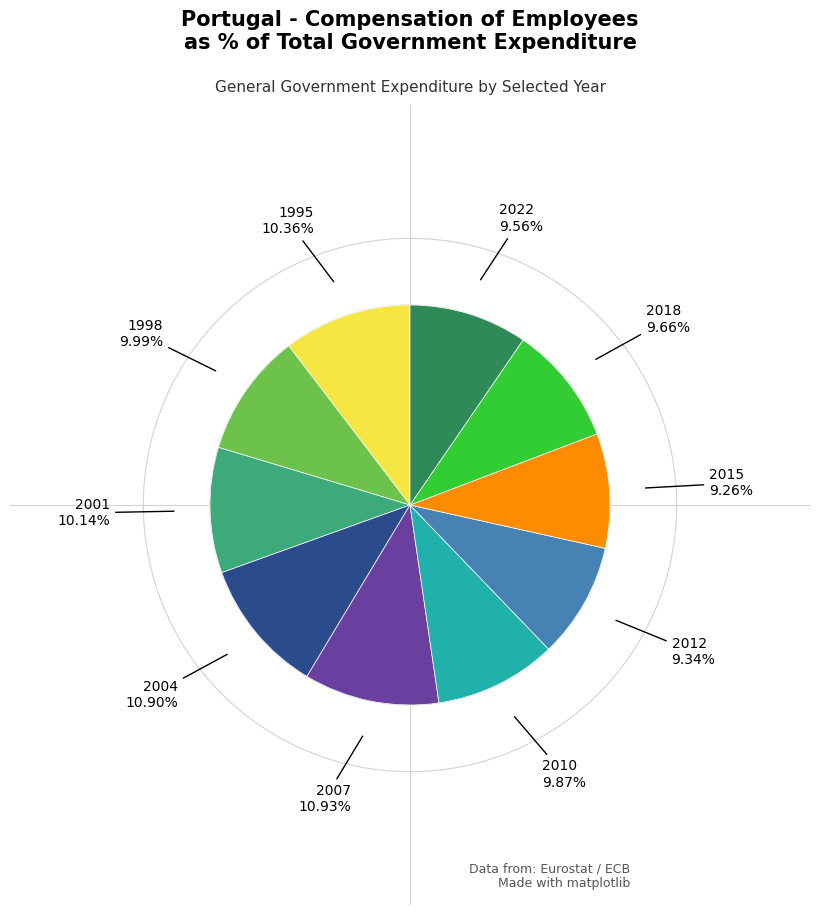

Count the number of slices in the pie.

10